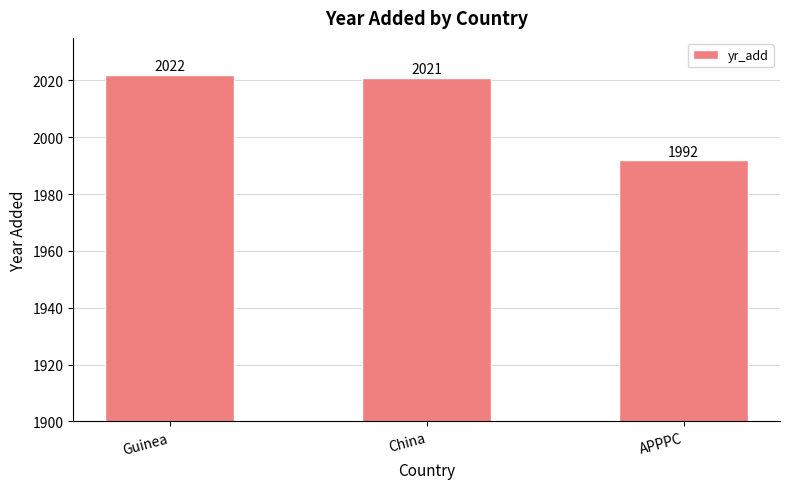

List the labels in order of value, largest first.

Guinea, China, APPPC